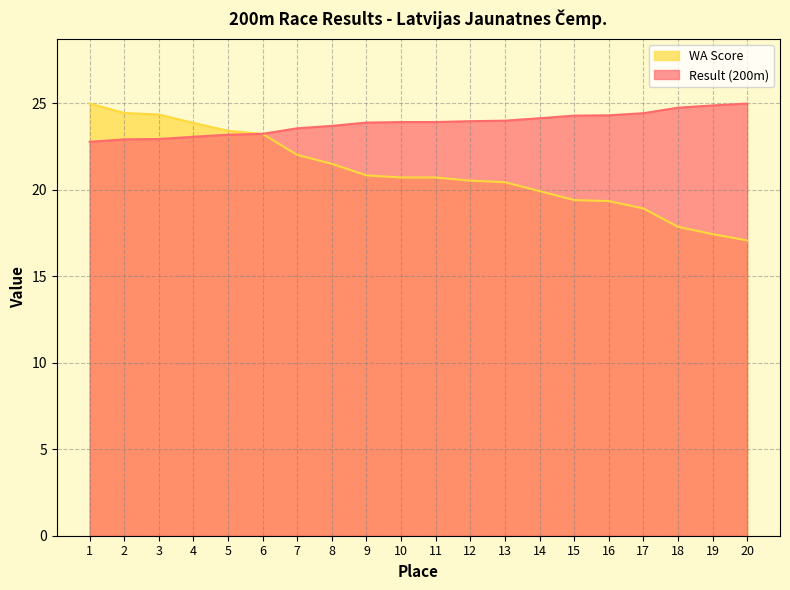

Which label corresponds to the largest value in the chart?

20